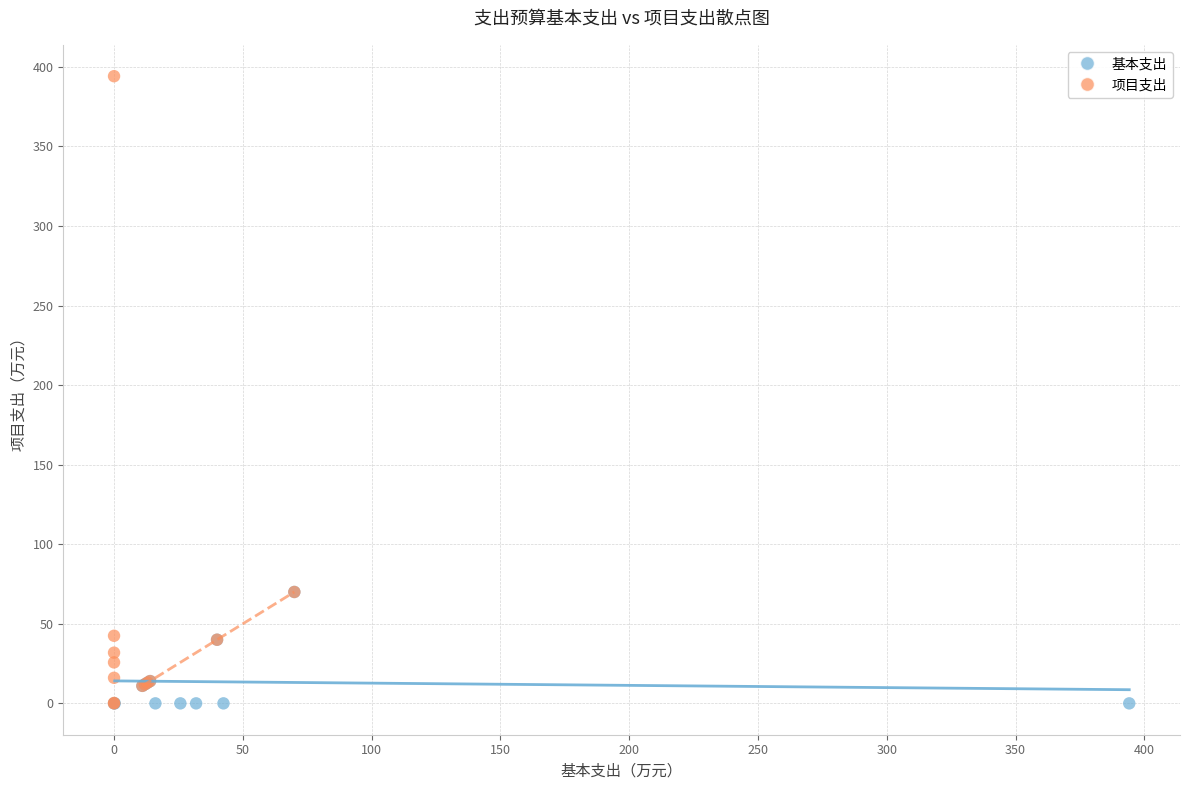

Which series reaches the maximum Y coordinate?

项目支出